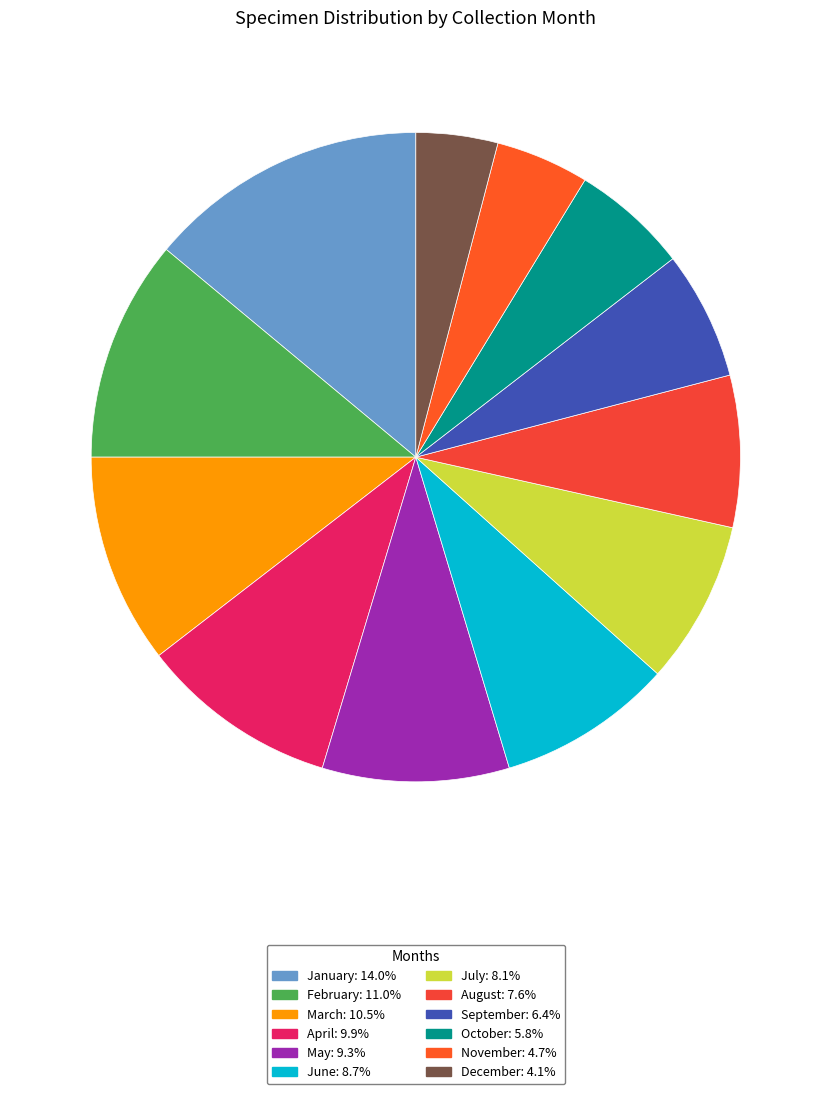

Count the number of slices in the pie.

12